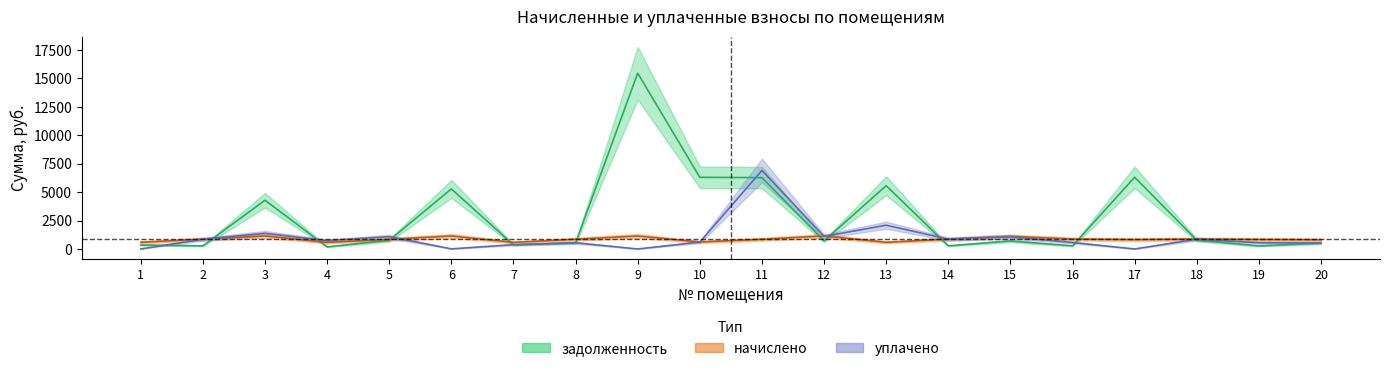

How many positive values does the уплачено series have?

17